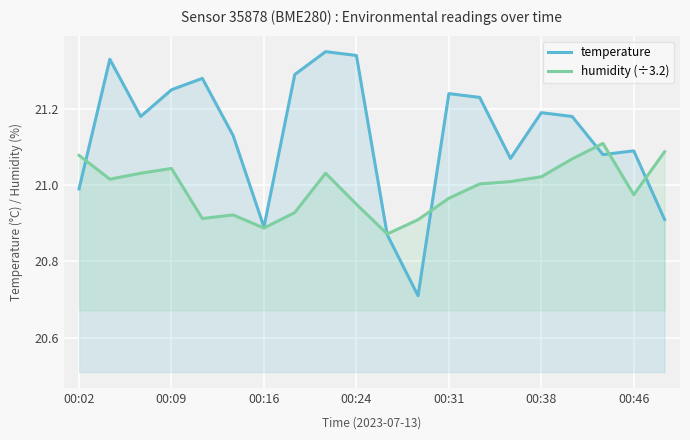

Is it true that temperature equals 12.2 at 00:16?

False